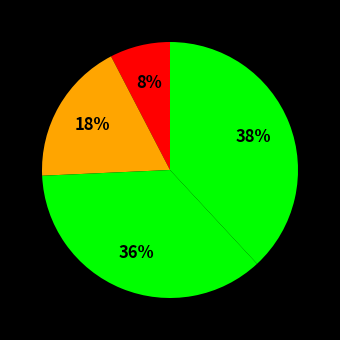

Count the number of slices in the pie.

4